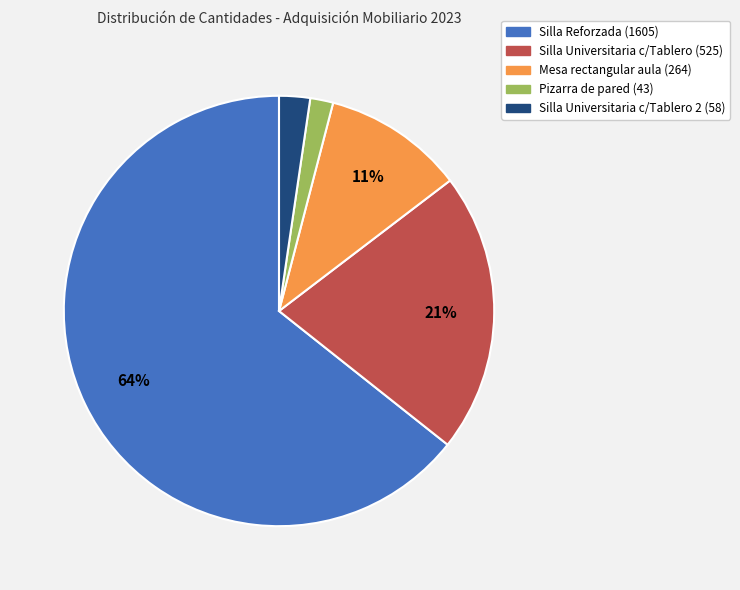

Which slice is the largest?

Silla Reforzada (1605)